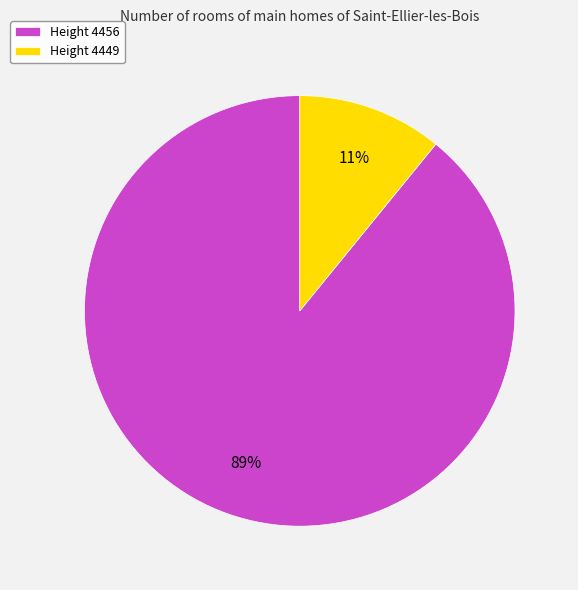

Which has a higher value, Height 4456 or Height 4449?

Height 4456